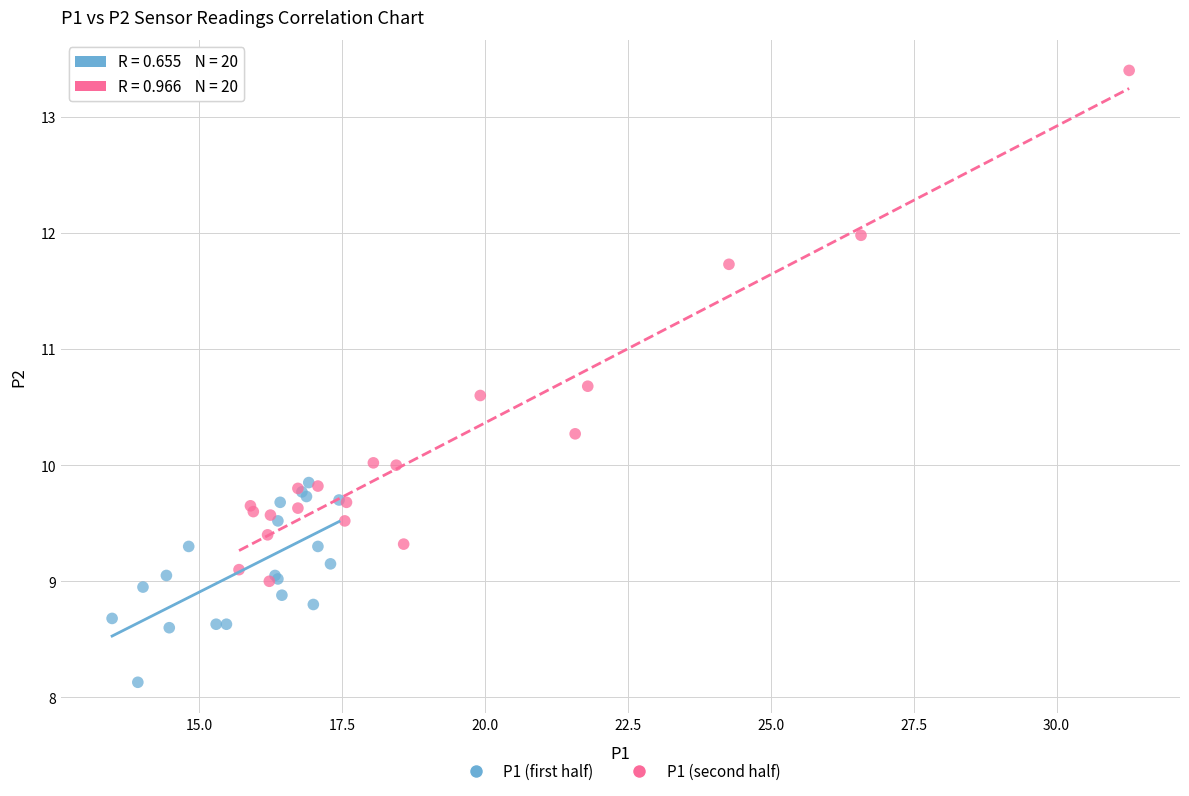

Which series has the largest Y range (max minus min)?

P1 (second half)